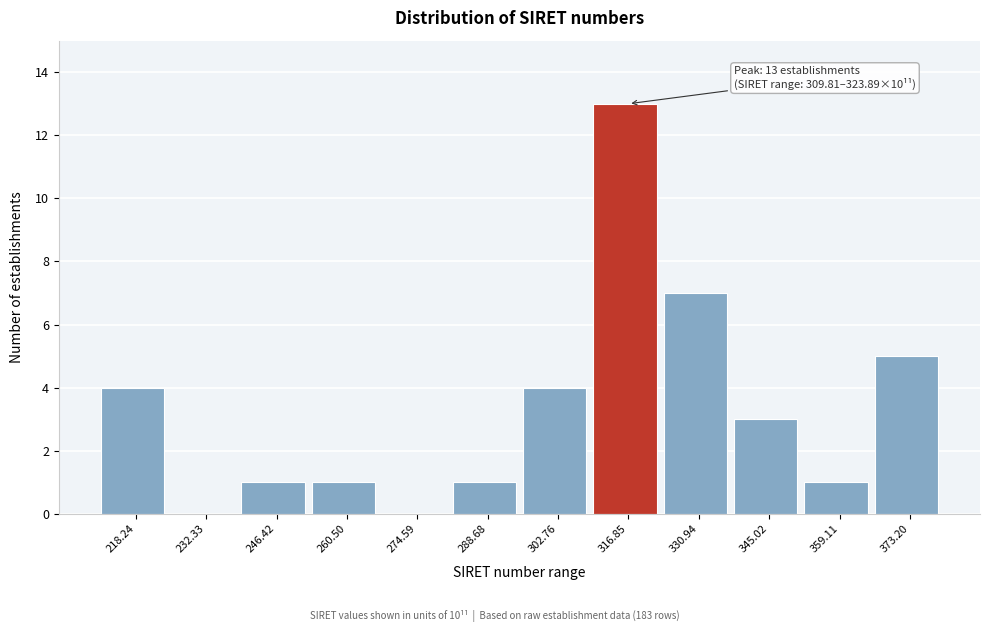

Which range on the x-axis has the tallest bar?

310 to 324